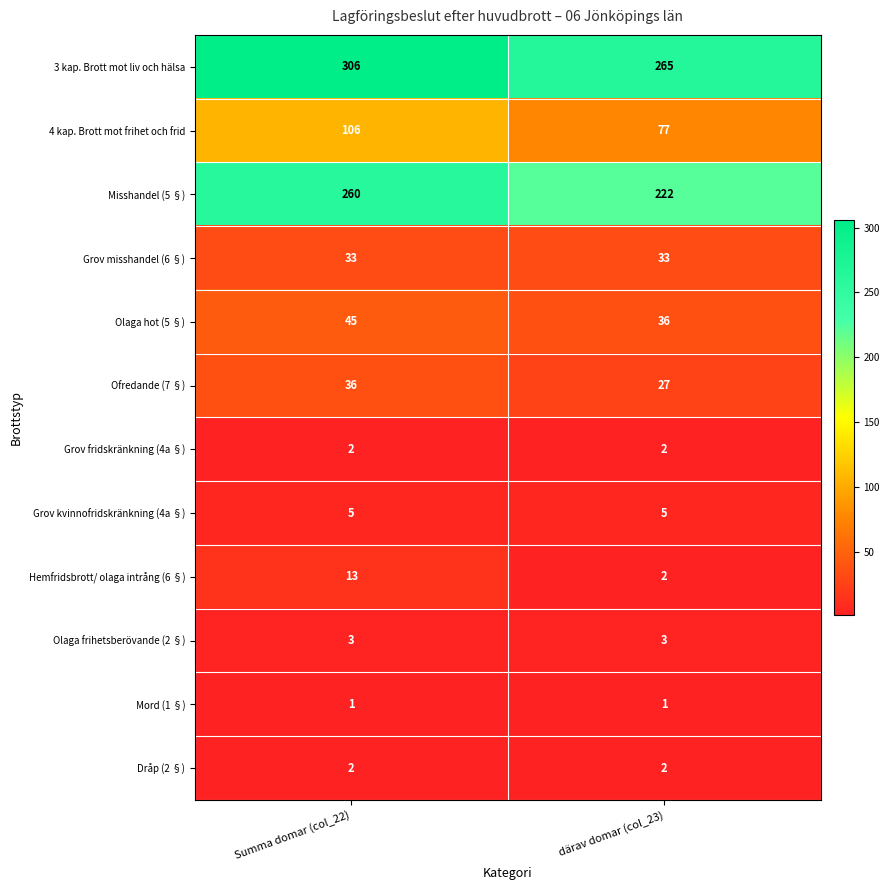

Is it true that Mord (1 §) equals 1 at Summa domar (col_22)?

True